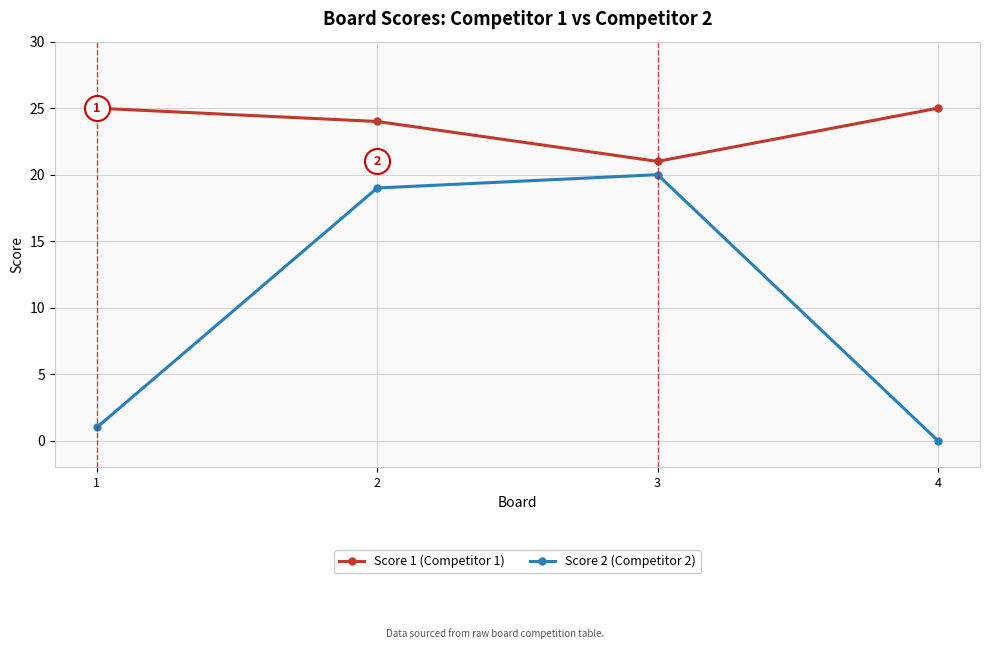

What is the total value across all series at 4?

25